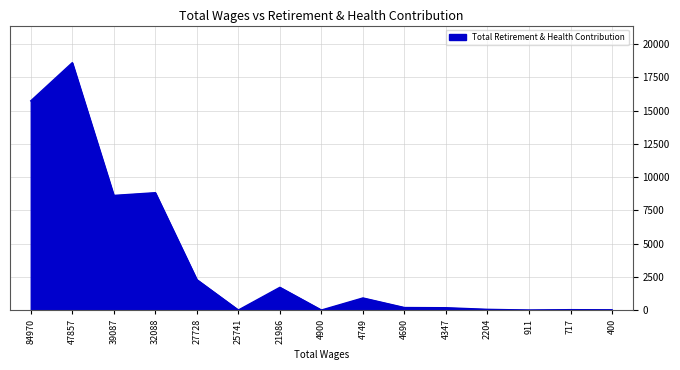

What is the greatest value displayed?

18607